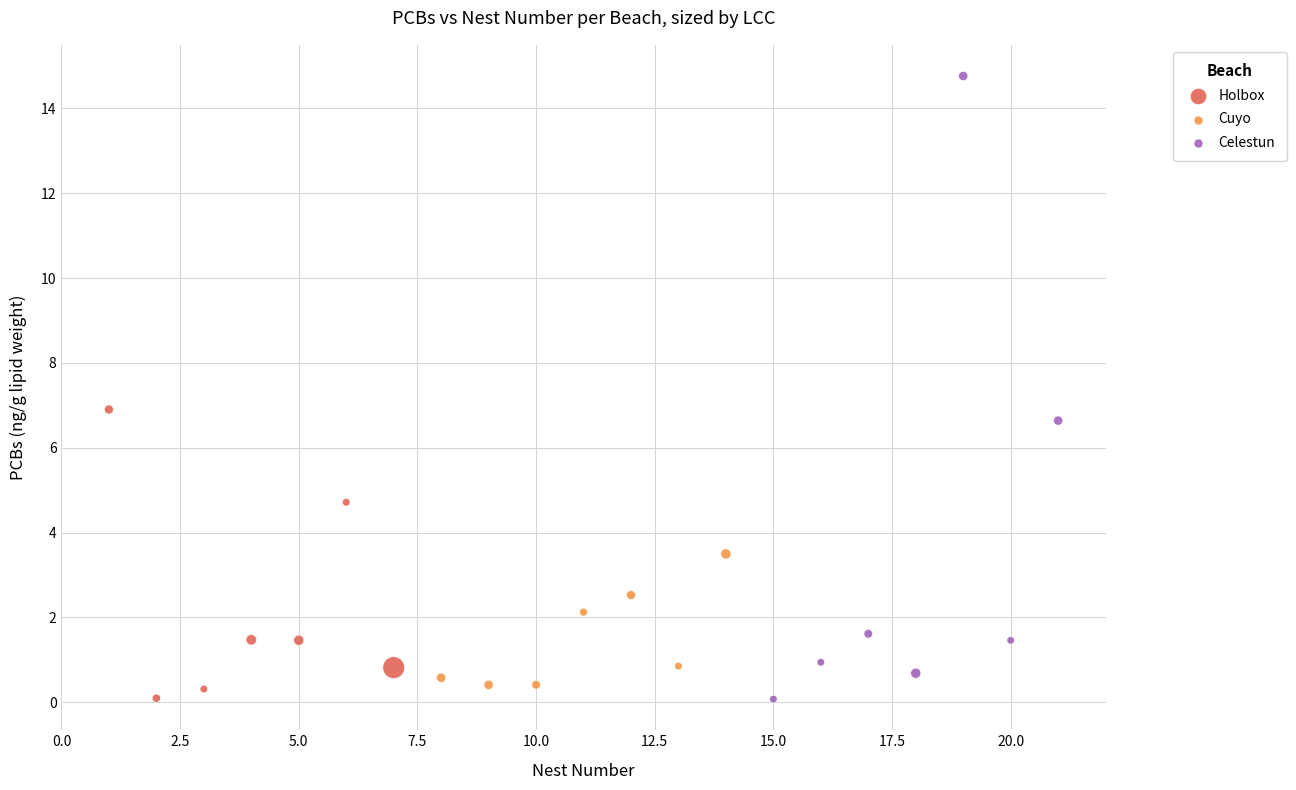

Which series reaches the maximum Y coordinate?

Celestun